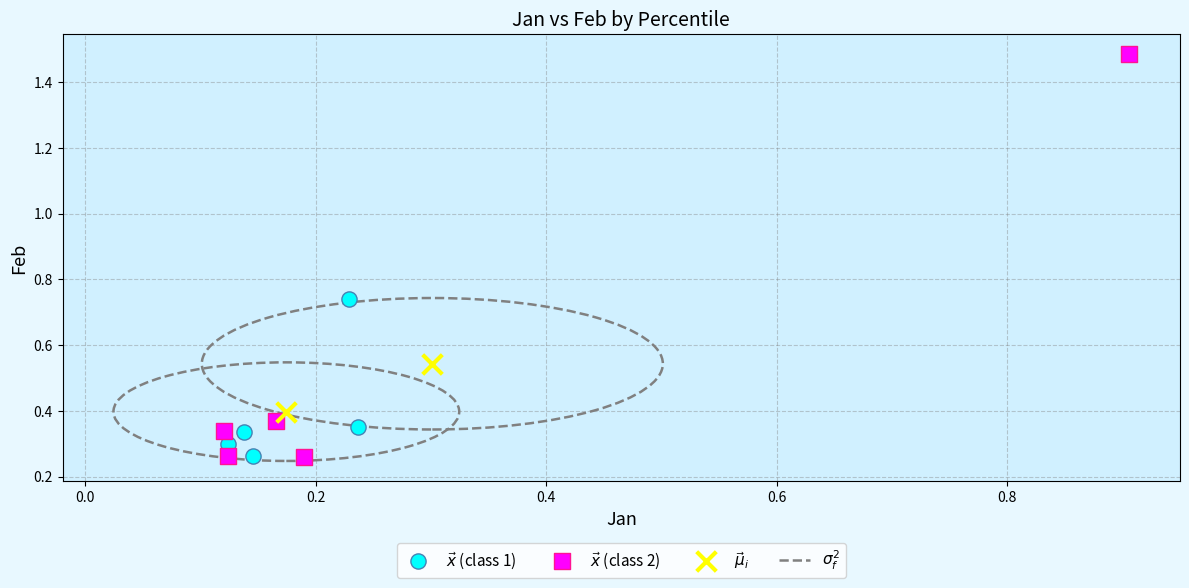

Which series has the widest spread of Y values?

$\vec{x}$ (class 2)